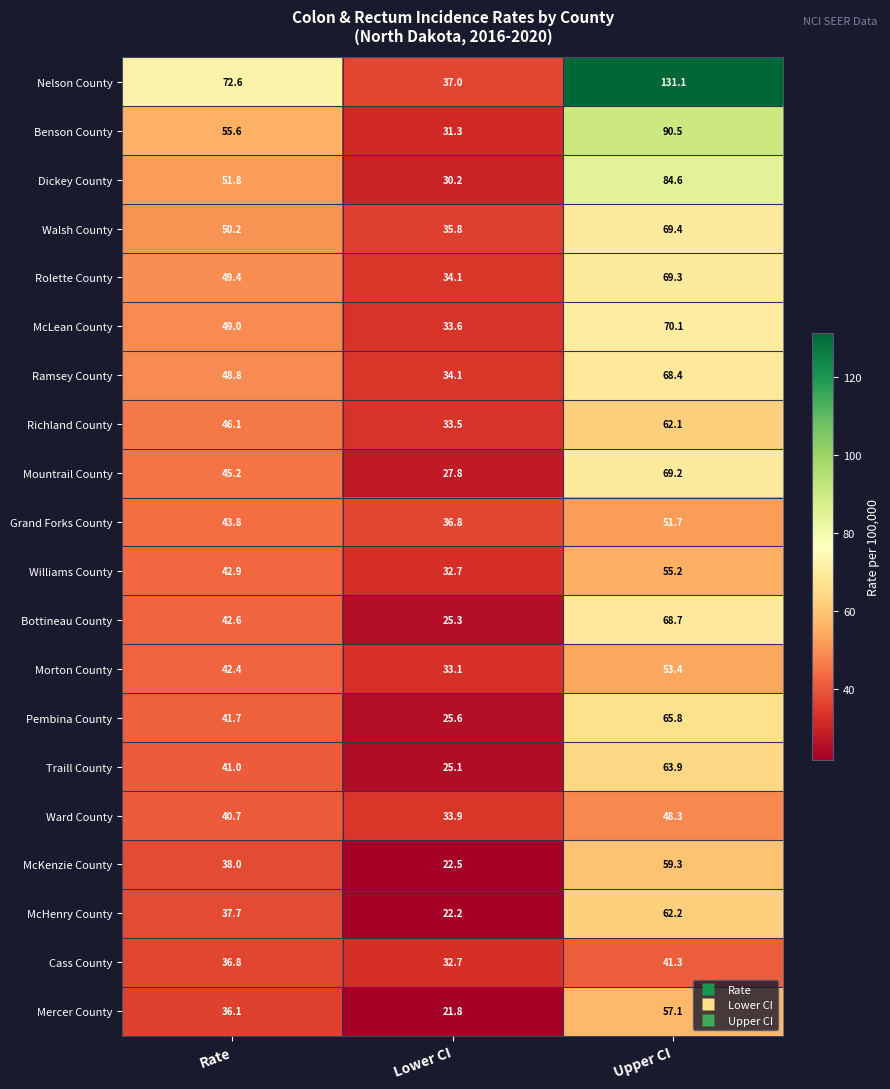

What is the difference between the highest and lowest values at Rate?

36.5